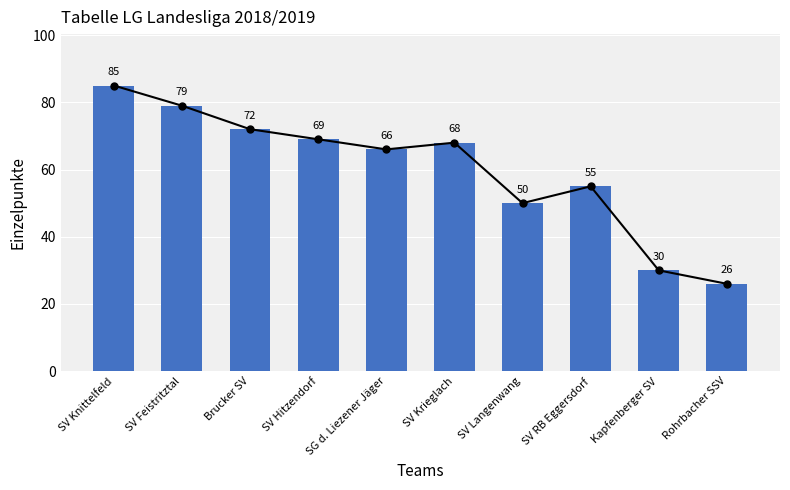

What is the average value?

60